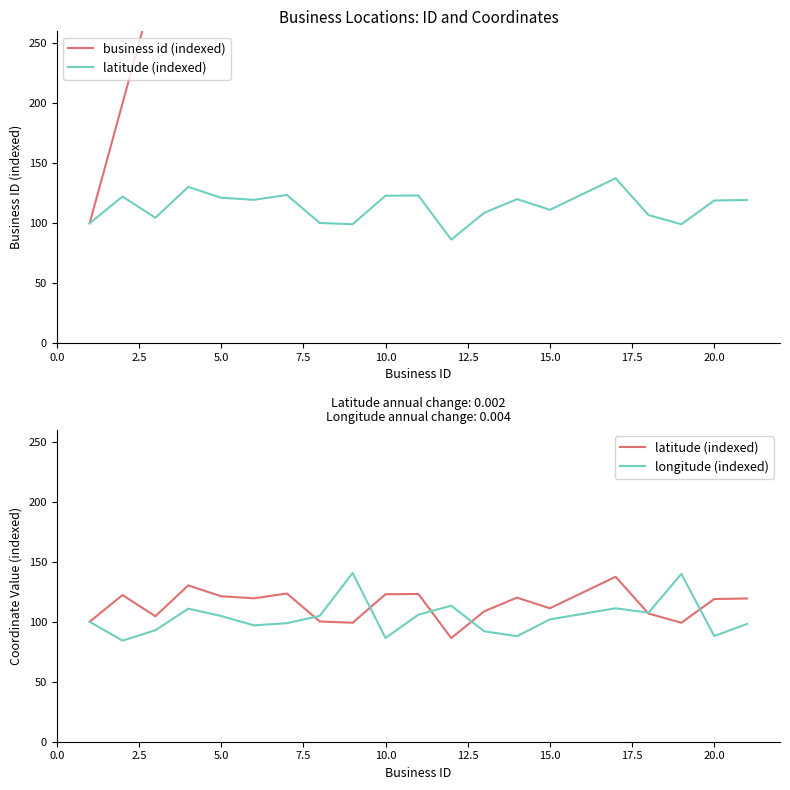

The longitude (indexed) series shows 61.2 at 13. True or false?

False